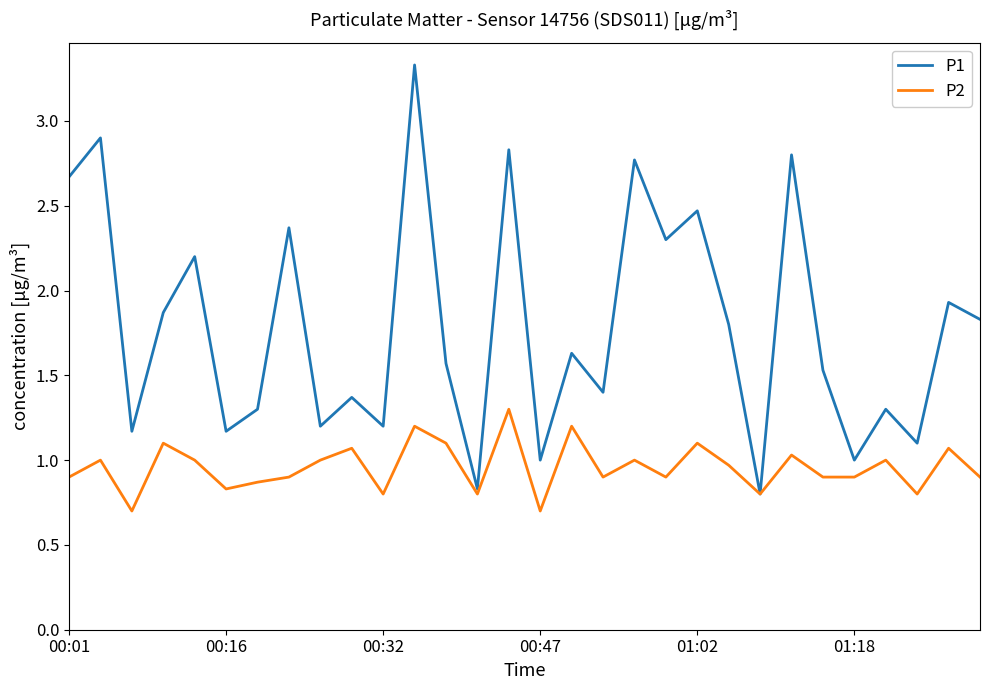

Which series has the widest spread of values?

P1